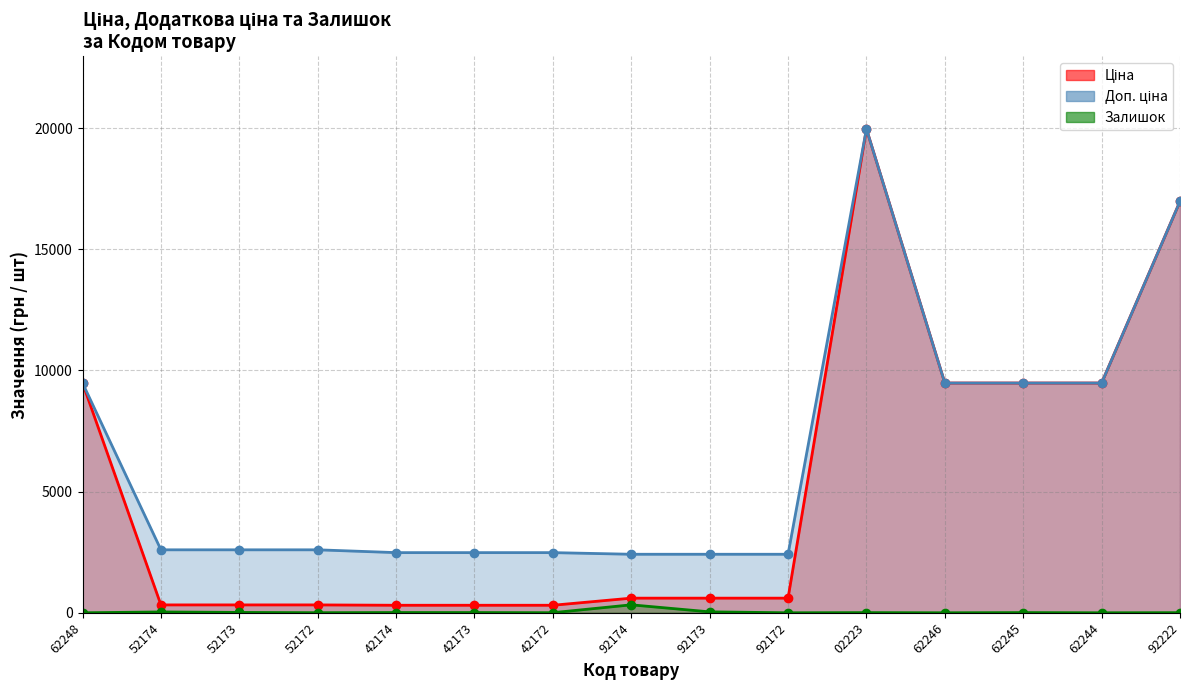

True or false: Ціна has more than 0 points higher than both neighbors.

True